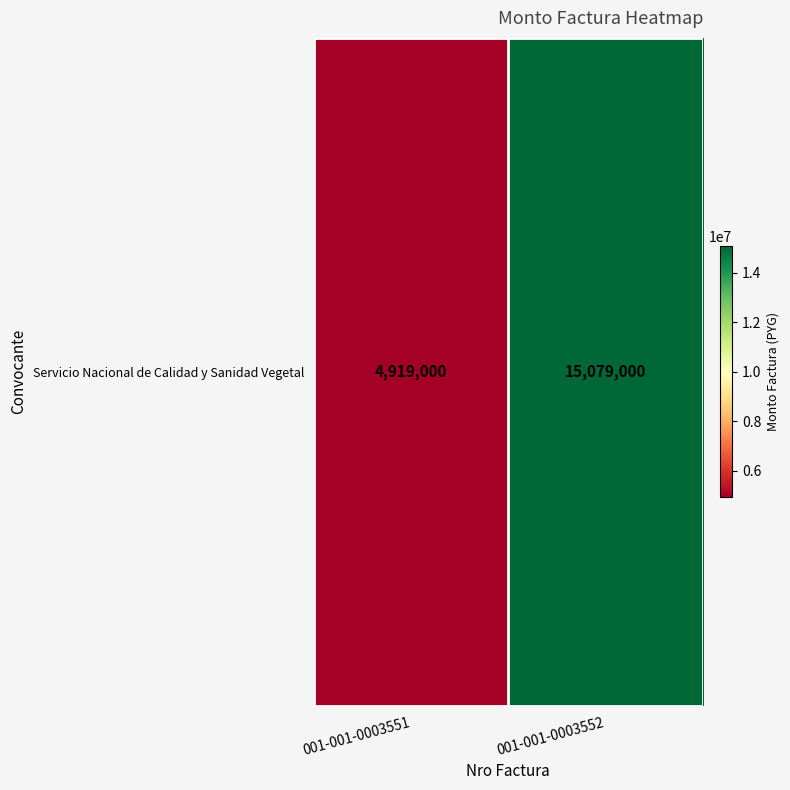

Rank the categories by value from lowest to highest.

001-001-0003551, 001-001-0003552